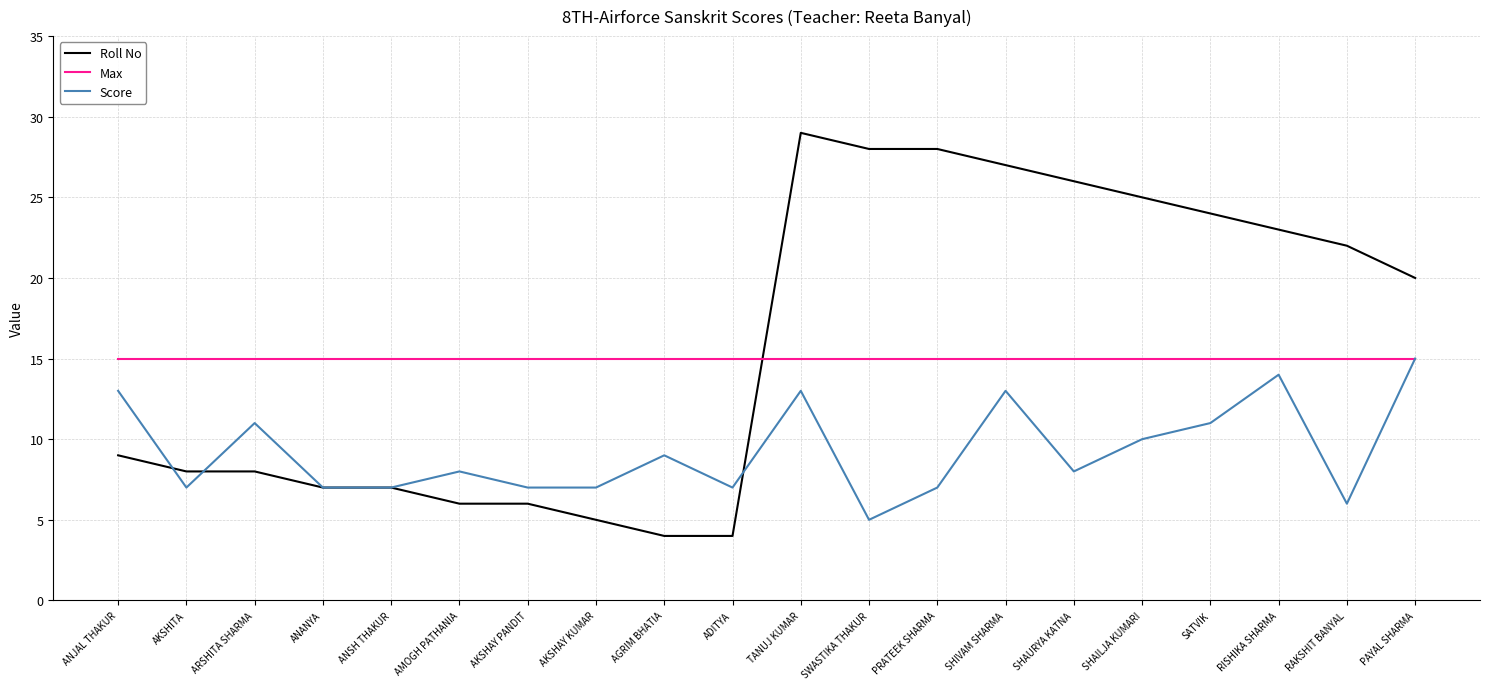

What is the total value across all series at RAKSHIT BANYAL?

43